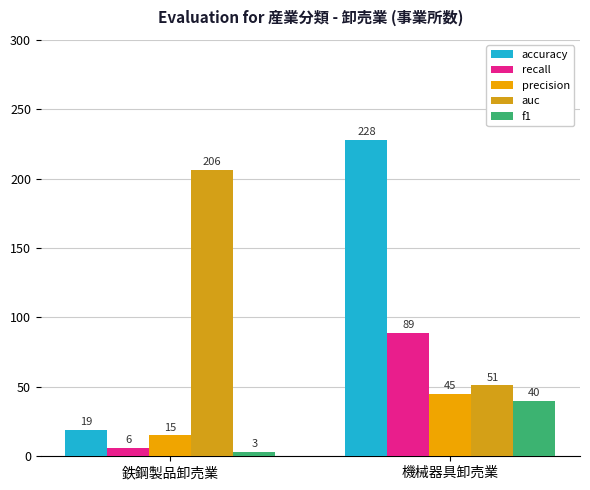

Which has a higher value, 鉄鋼製品卸売業 or 機械器具卸売業?

機械器具卸売業